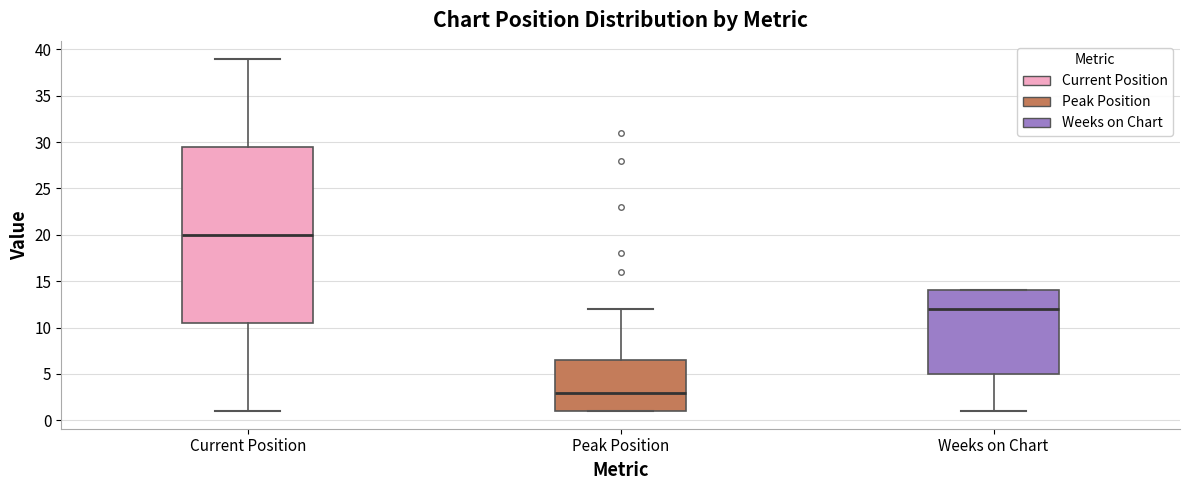

Reading left to right, read every box against the y-axis: the position of its median line, the range the box covers, and the ends of its whiskers. The values are not printed on the chart, so give them approximately, as read against the axis.

Current Position: median 20.0, box 10.5 to 29.5, whiskers 1.0 to 39.0
Peak Position: median 3.0, box 1.0 to 6.5, whiskers 1.0 to 12.0
Weeks on Chart: median 12.0, box 5.0 to 14.0, whiskers 1.0 to 14.0